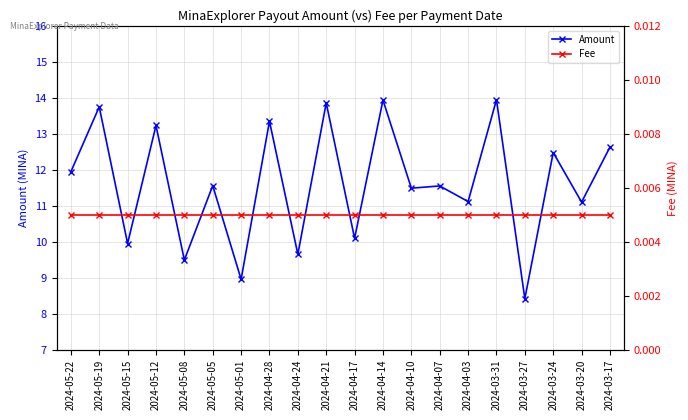

The Fee series shows 0.0 at 2024-03-27. True or false?

False